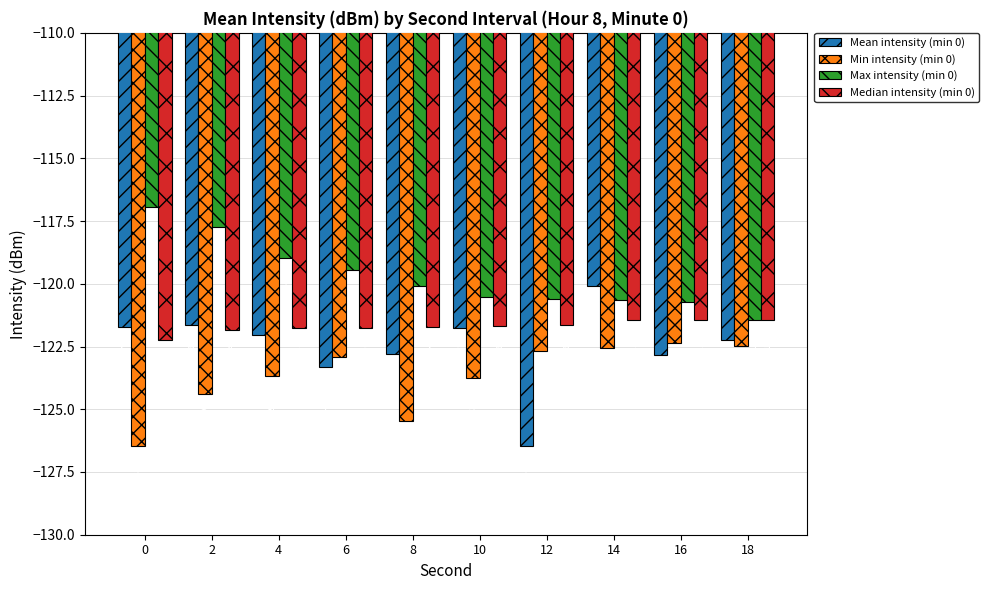

How many bars are there in total?

40